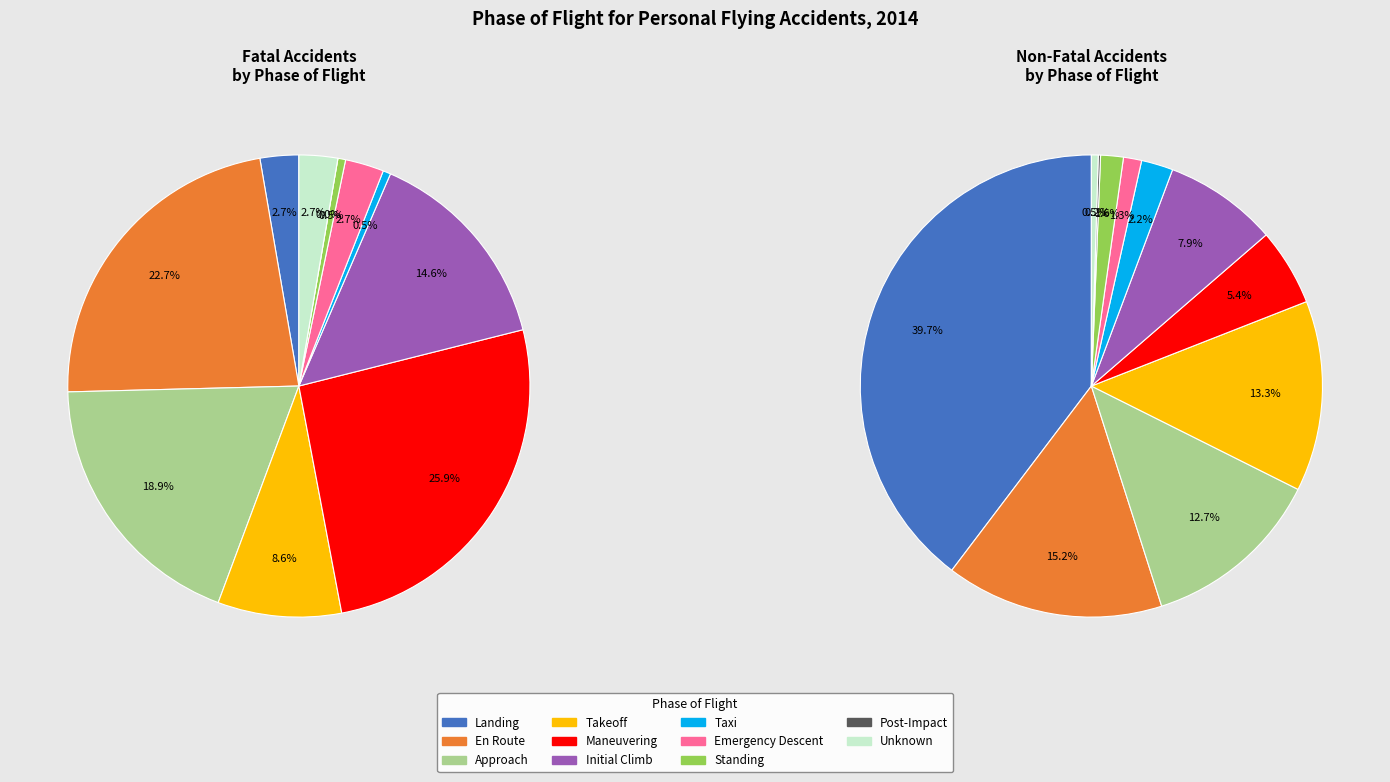

To the nearest percent, what is the average slice percentage?

9%